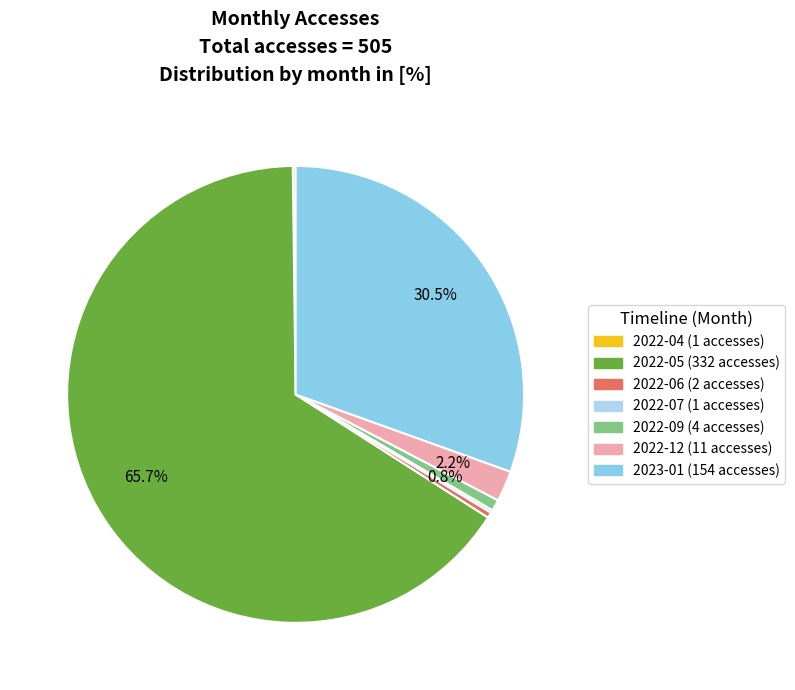

Is there any slice that represents more than half of the pie?

Yes